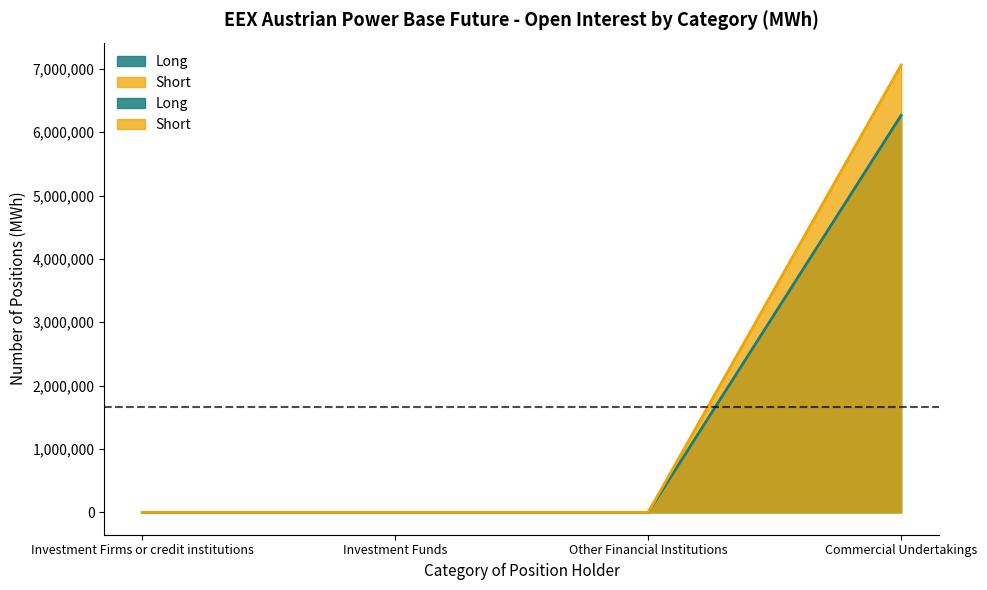

Is the value of Short at Investment Firms or credit institutions greater than the value of Long at Investment Funds?

No